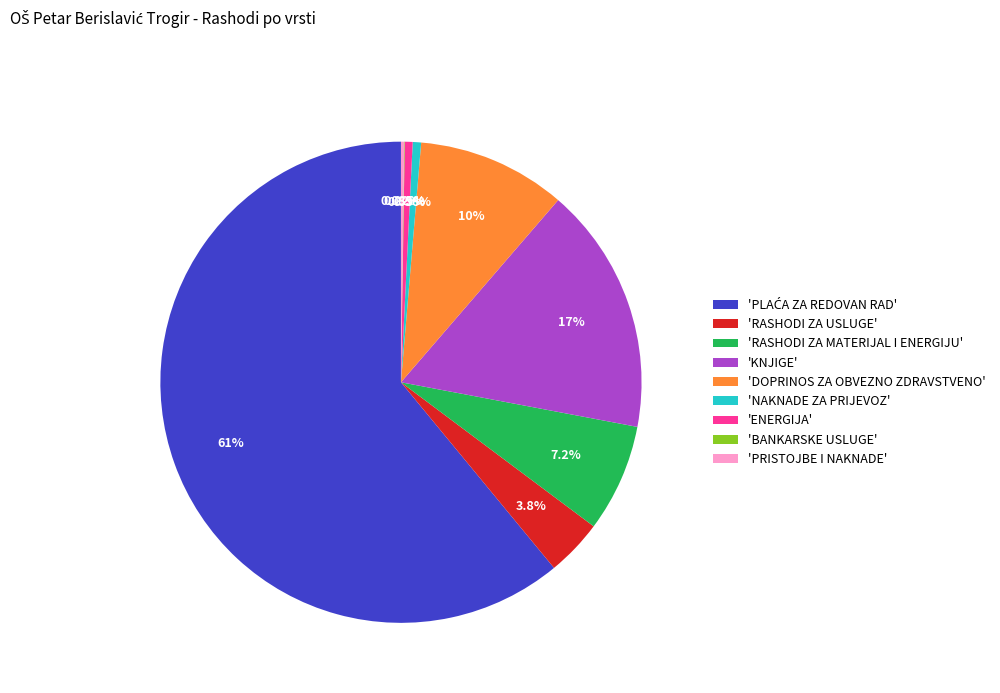

Does any single category account for the majority?

Yes